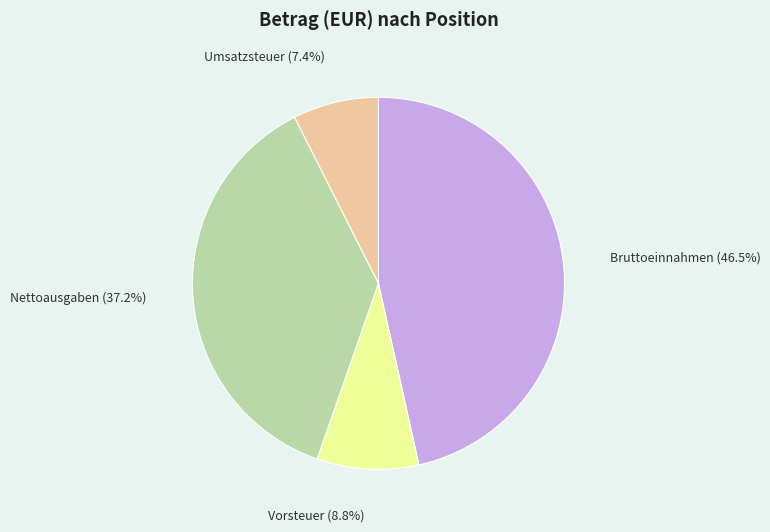

Rank the categories by value from highest to lowest.

Bruttoeinnahmen, Nettoausgaben, Vorsteuer, Umsatzsteuer